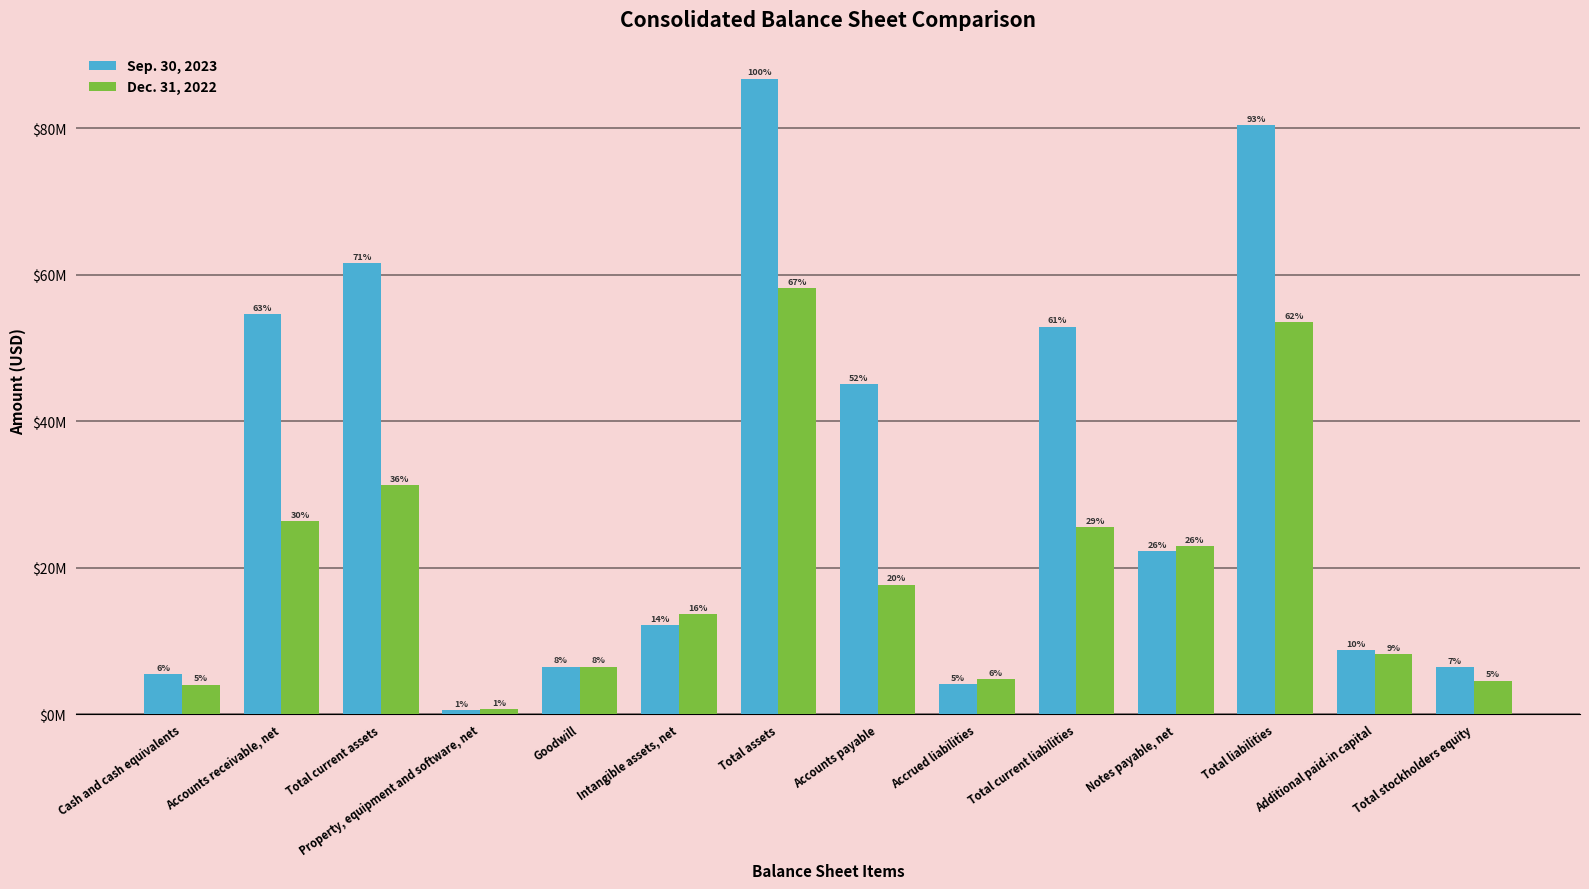

Does the chart contain stacked bars?

No